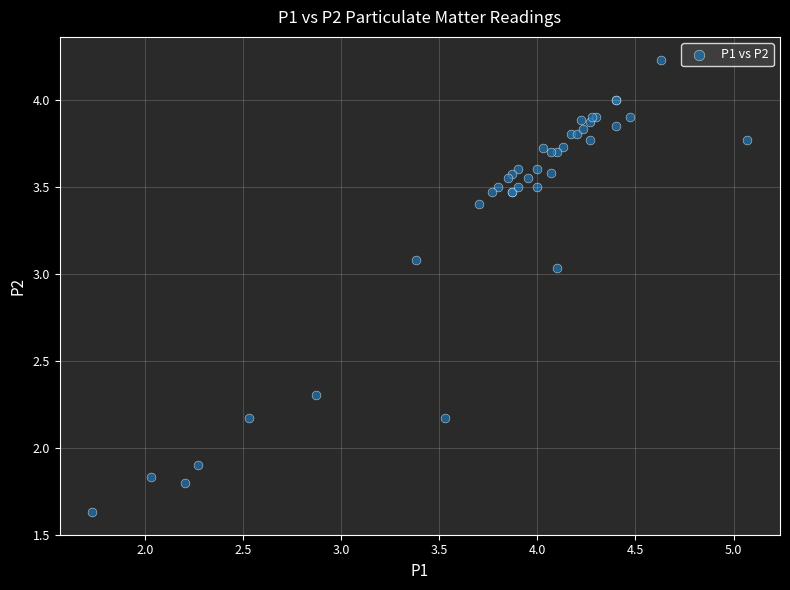

What Y value in the scatter plot is closest to 2?

1.9